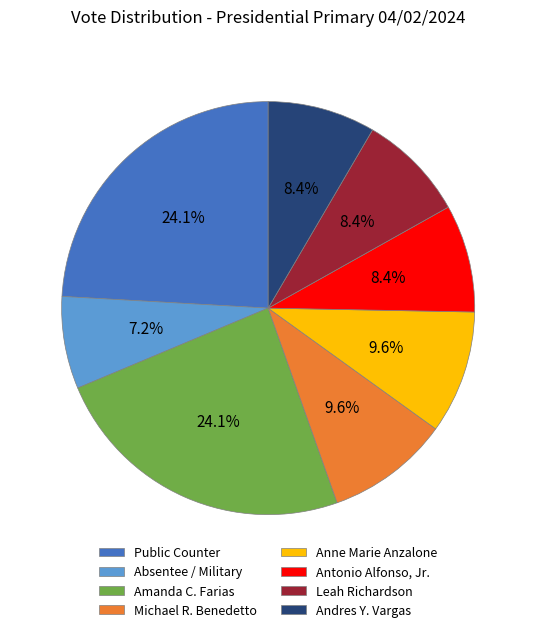

Approximately how many times larger is the value at Amanda C. Farias compared to Antonio Alfonso, Jr.?

2.9